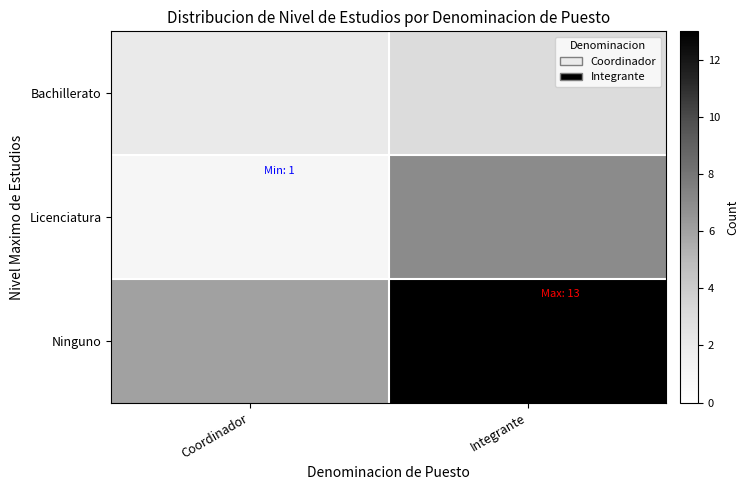

Reading left to right, list all the values displayed in this chart.

Bachillerato: Coordinador=2	Integrante=3
Licenciatura: Coordinador=1	Integrante=7
Ninguno: Coordinador=6	Integrante=13